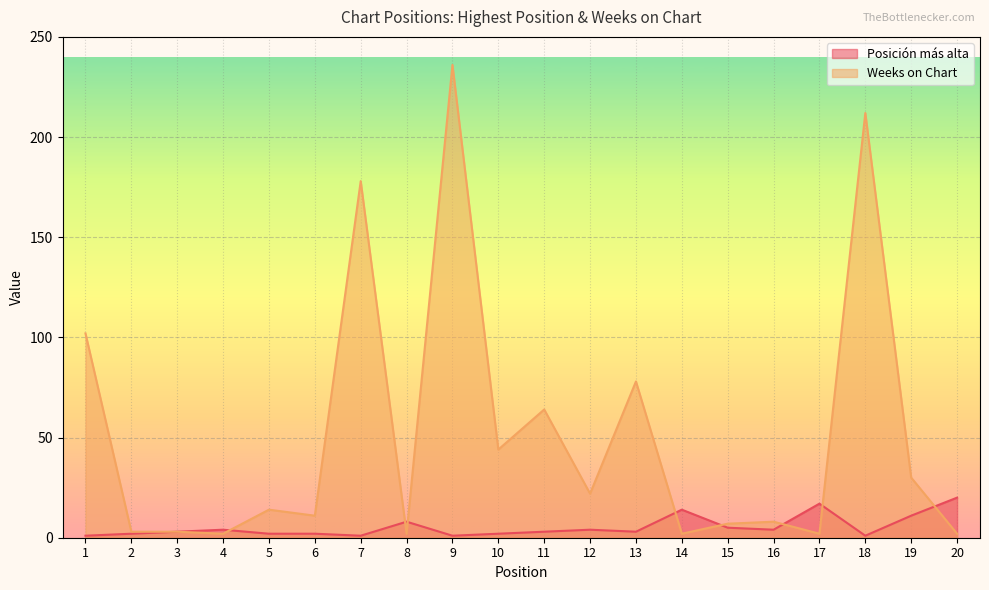

Is it true that Weeks on Chart equals 97 at 9?

False